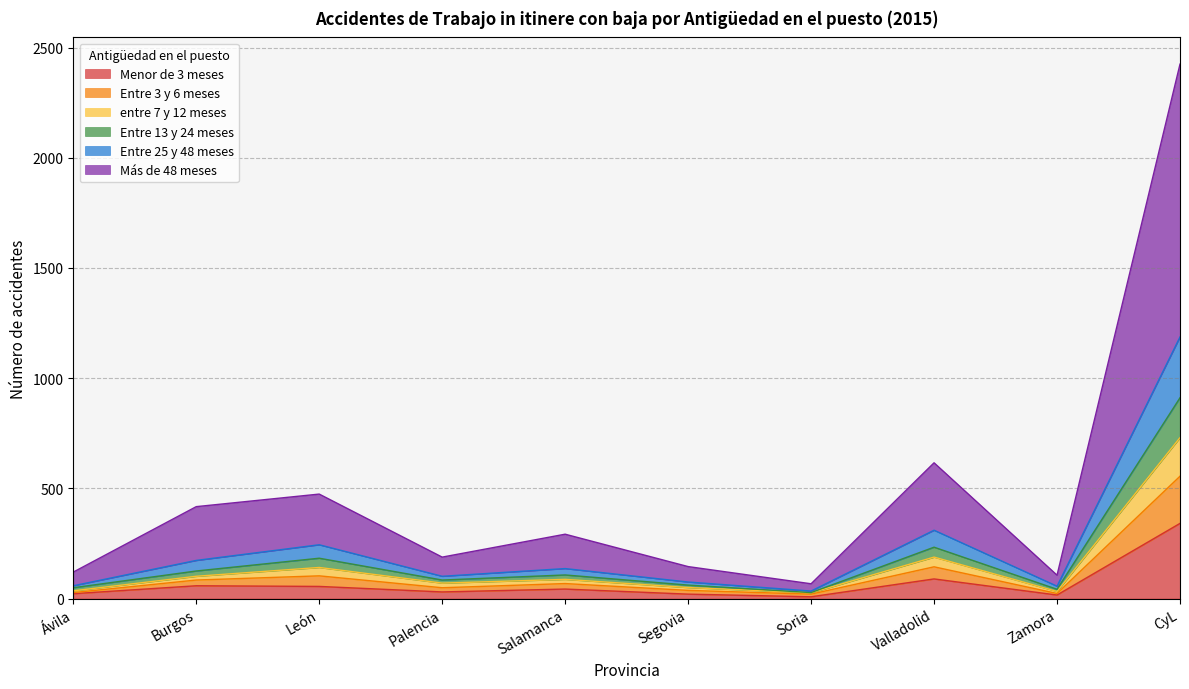

At which category is the sum across all series the highest?

CyL